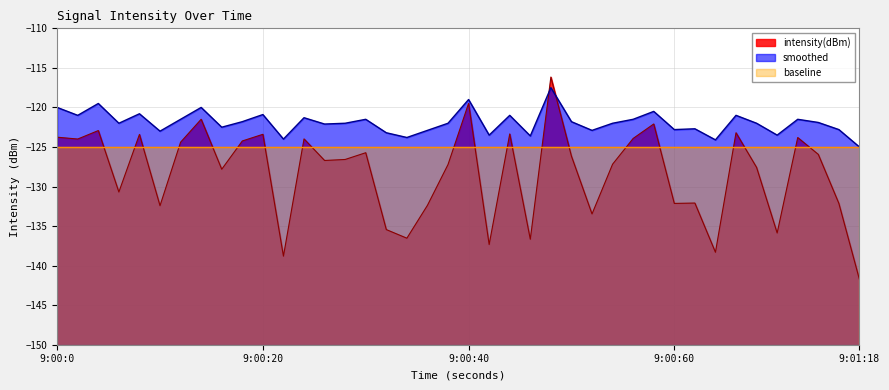

Which series has the widest spread of values?

intensity(dBm)